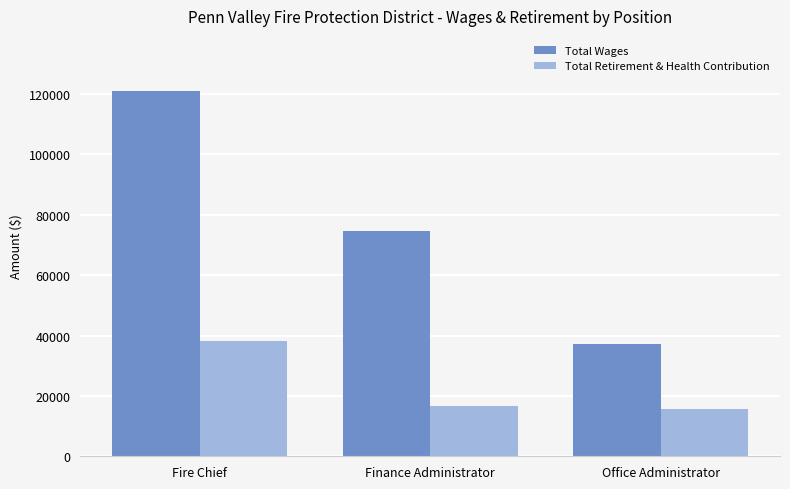

The value of Total Retirement & Health Contribution at Fire Chief is 16400. True or false?

False